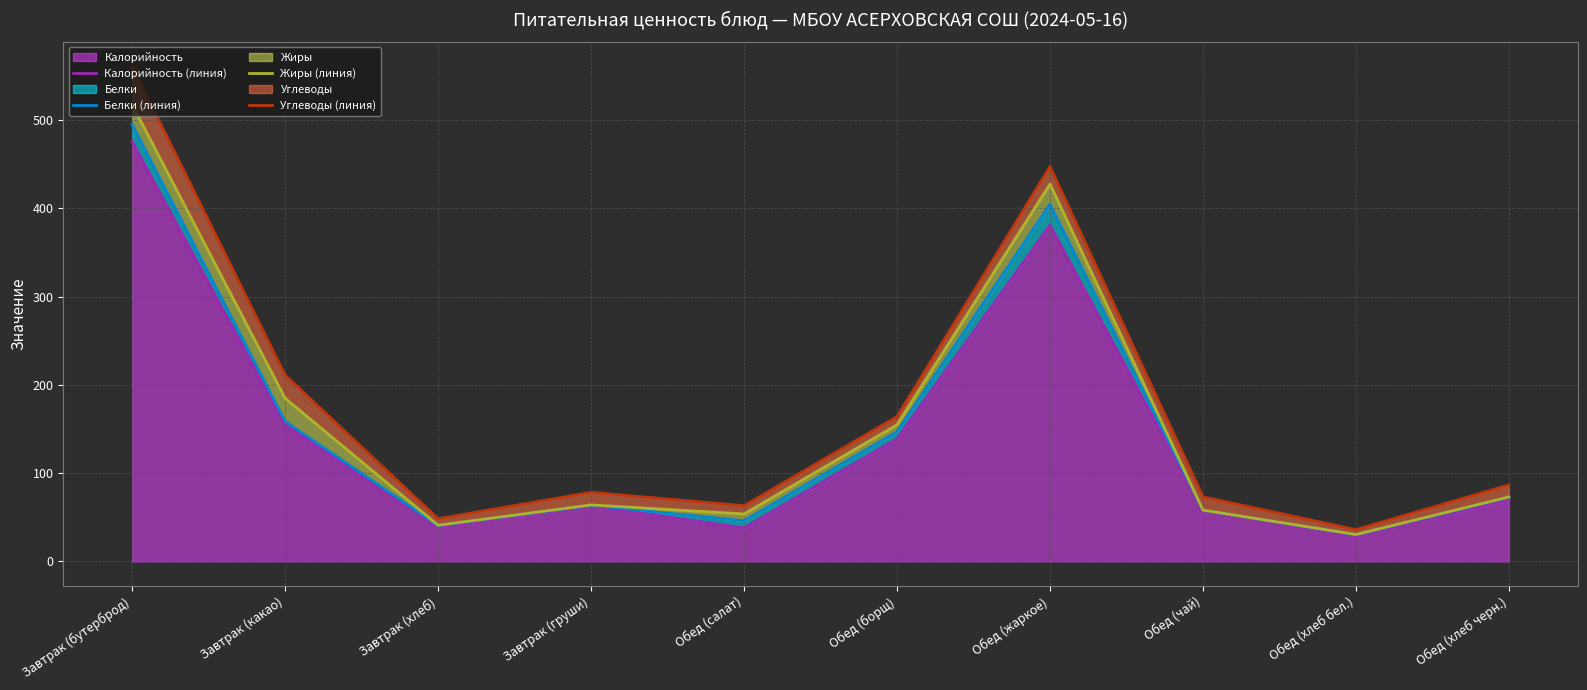

What is the label of the 6th point from the right?

Обед (салат)